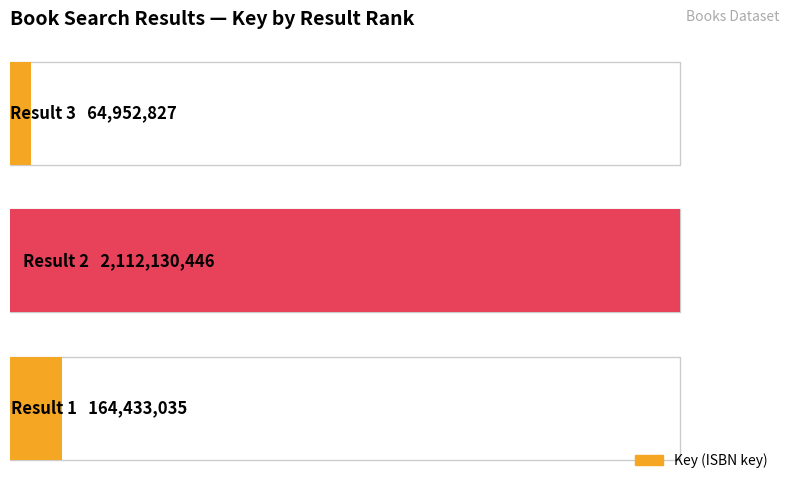

The chart shows a value of 223686713 at 0. True or false?

False